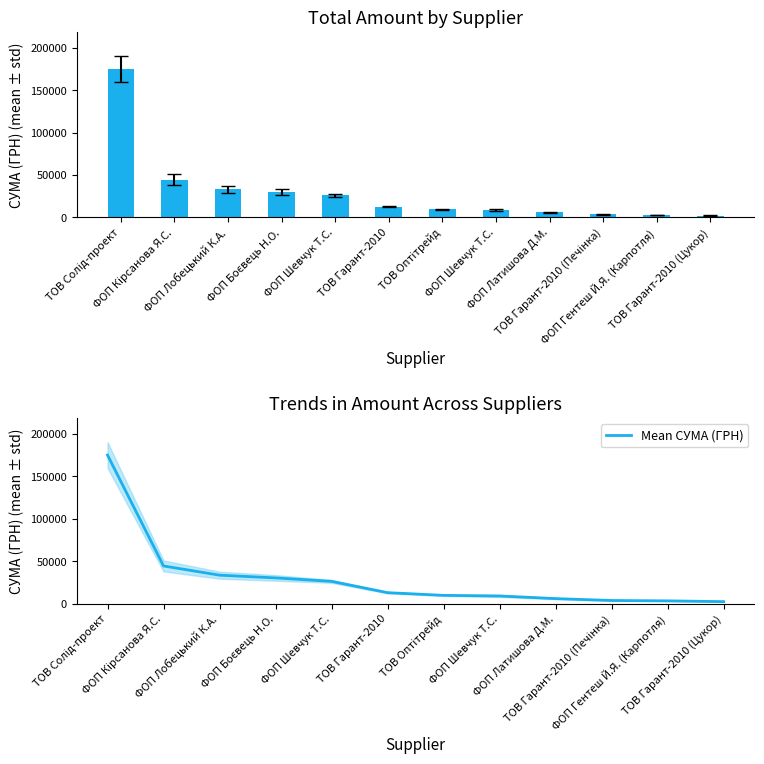

At how many categories does at least one series exceed 173126?

1